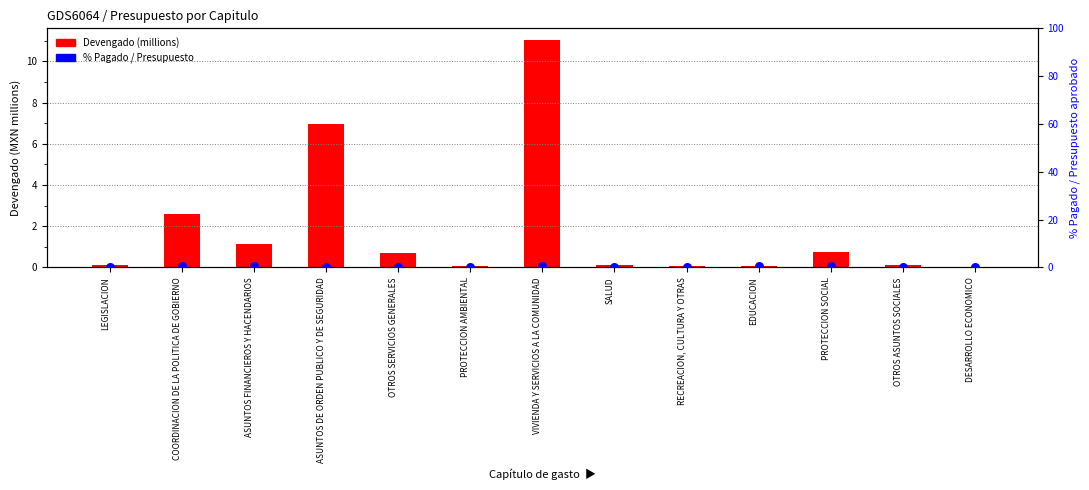

What are all the series names shown in the legend?

Devengado (millions), % Pagado / Presupuesto